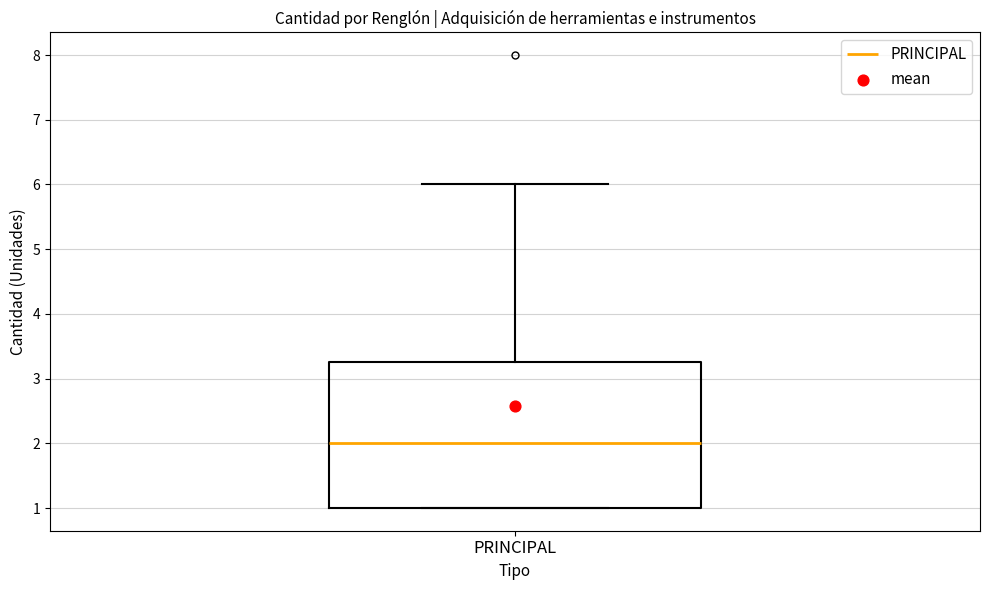

Where does the median line of the box for PRINCIPAL sit on the y-axis? The values are not printed on the chart, so give them approximately, as read against the axis.

2.0